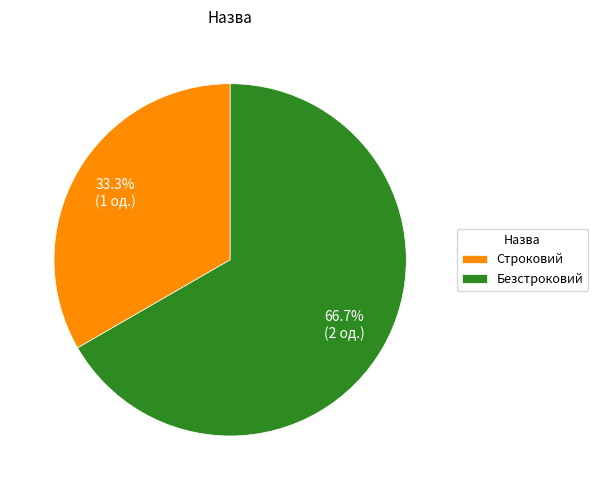

The Безстроковий slice represents 67% of the pie. True or false?

True